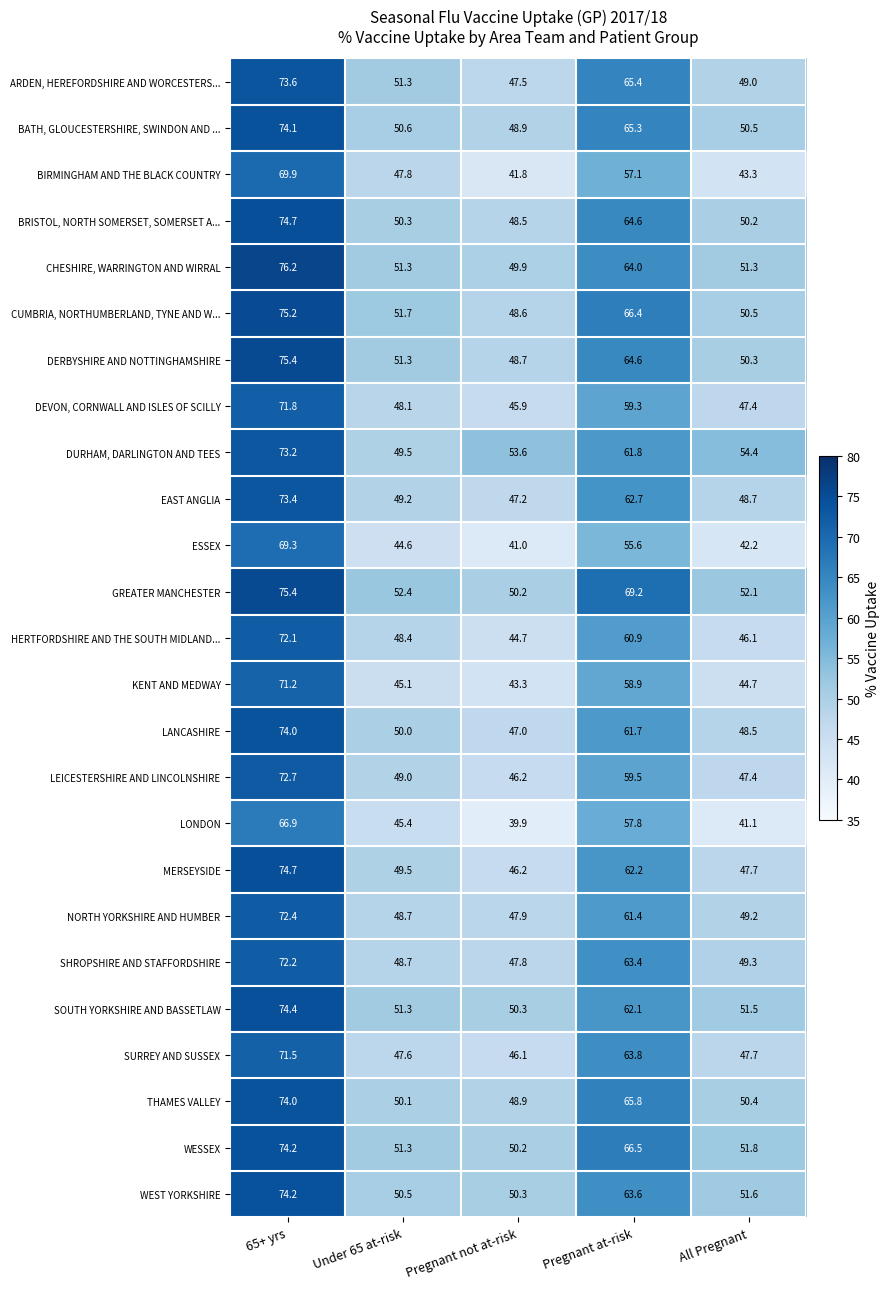

What is the difference between the HERTFORDSHIRE AND THE SOUTH MIDLAND... values at Pregnant at-risk and All Pregnant?

14.8